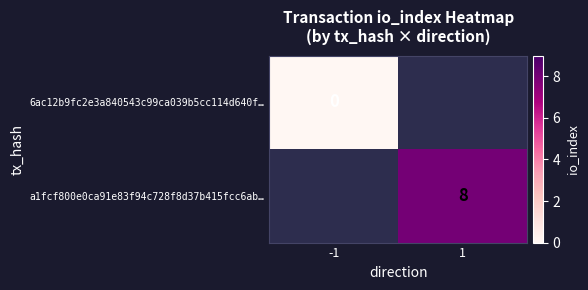

The value of a1fcf800e0ca91e83f94c728f8d37b415fcc6ab… at 1 is 3. True or false?

False